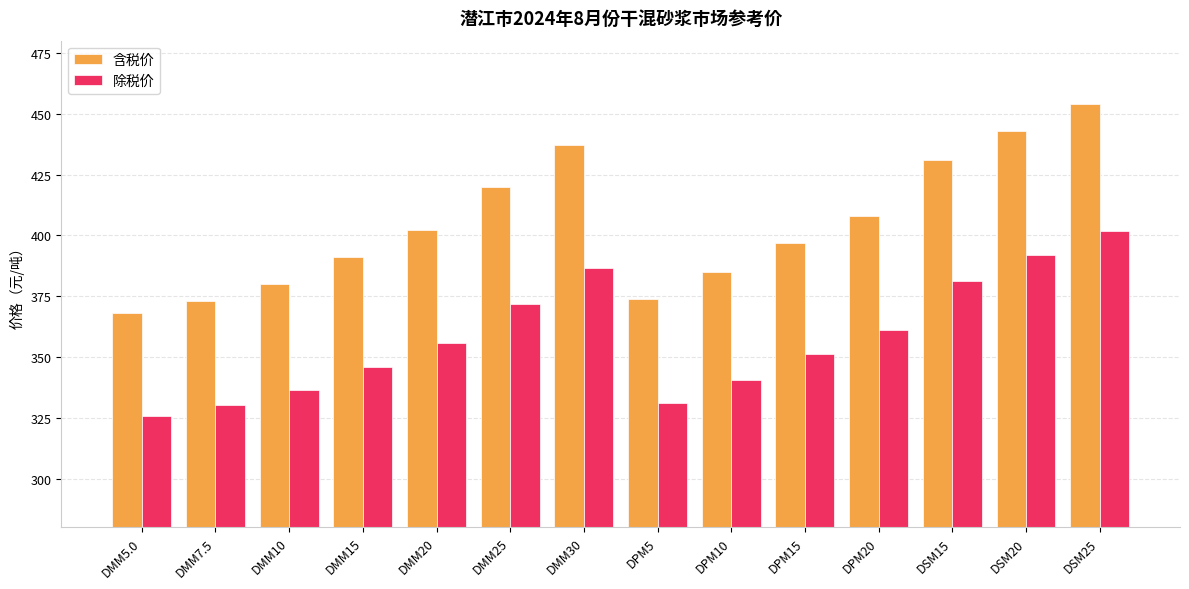

Rank the series at DMM30 from highest to lowest value.

含税价, 除税价